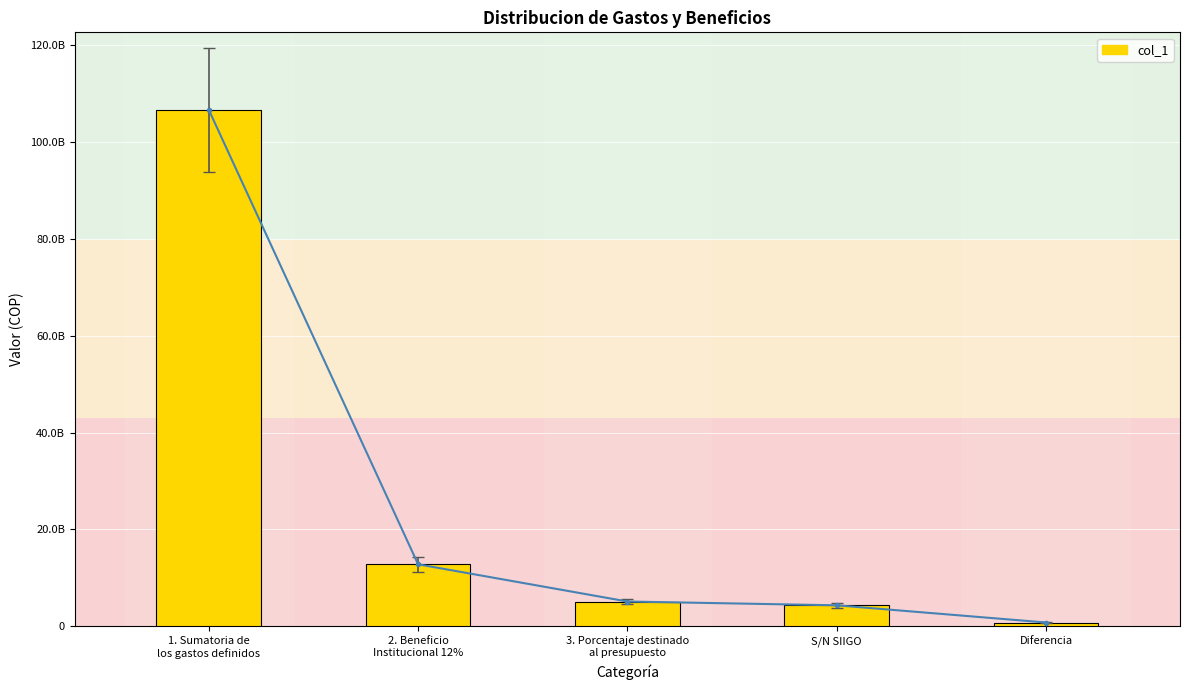

Which category has the lowest value across all series?

Diferencia